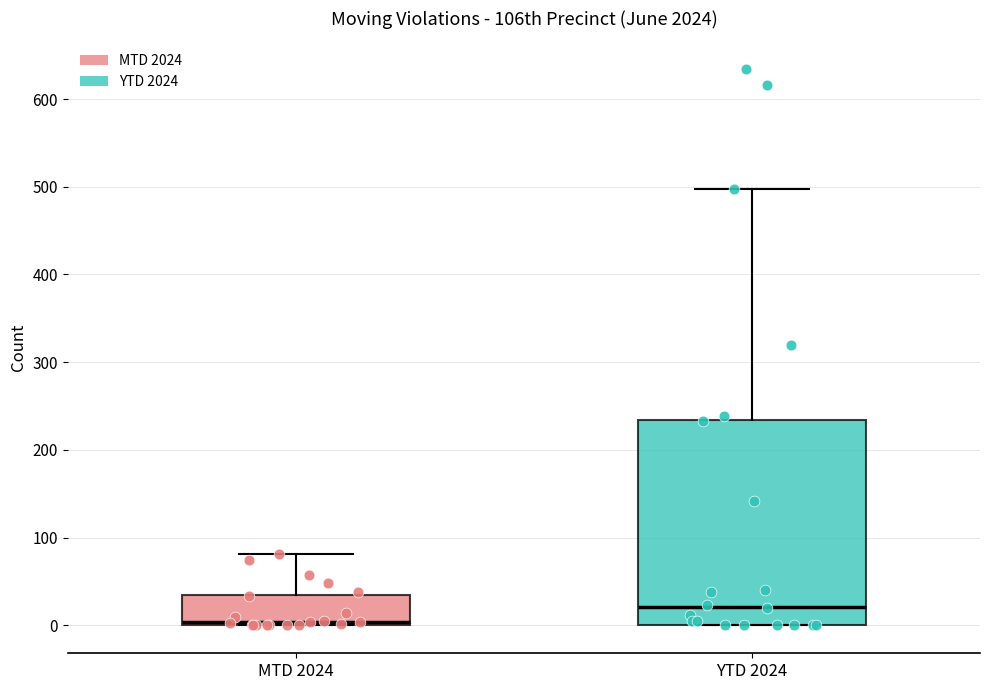

Which box is the tallest, from its lower edge to its upper edge?

YTD 2024